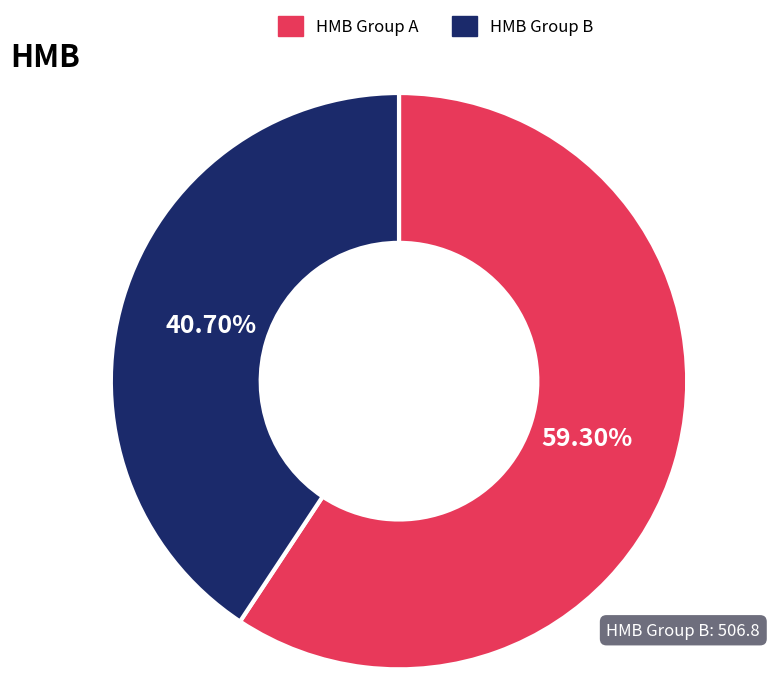

Does HMB Group B account for over 50% of the chart?

No